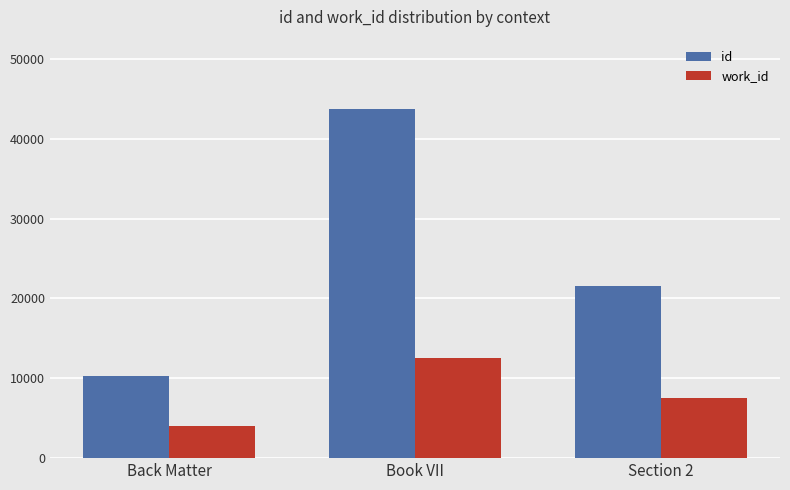

Does the chart contain stacked bars?

No